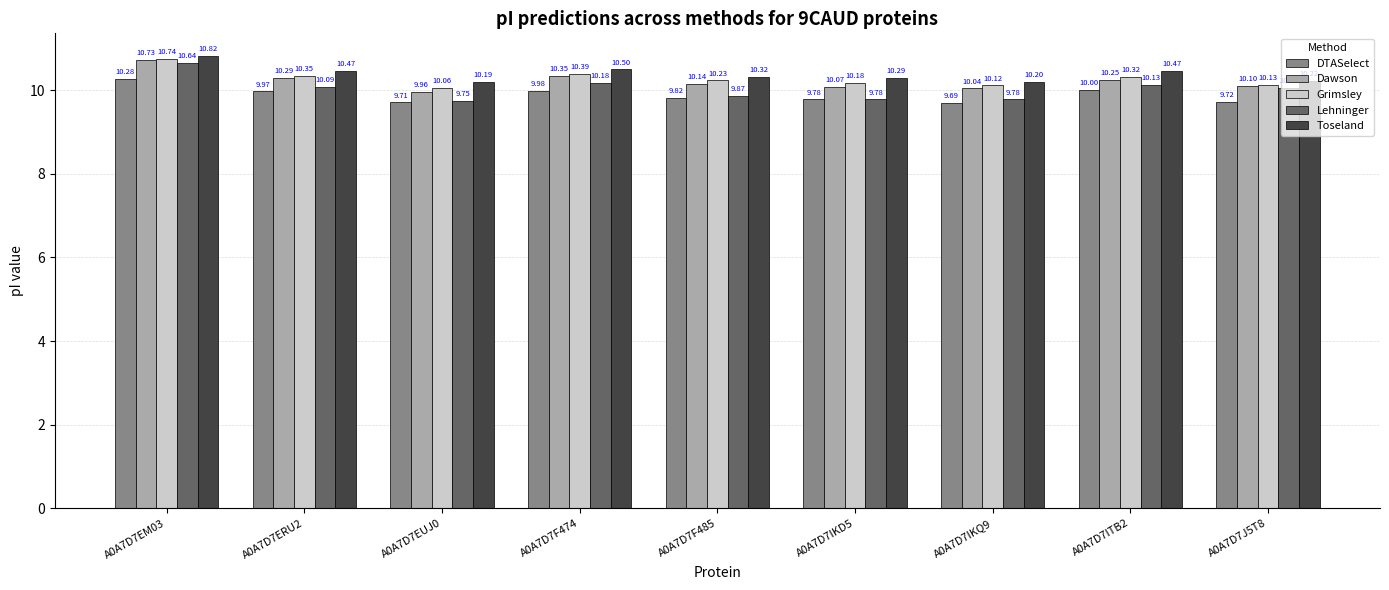

Which series has the largest total across all categories?

Toseland